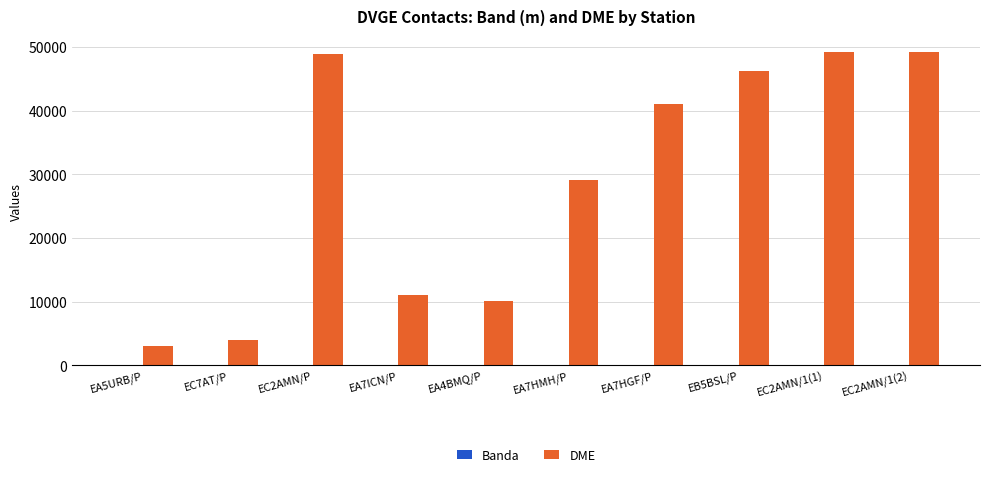

The value of DME at EA7HMH/P is 48949. True or false?

False